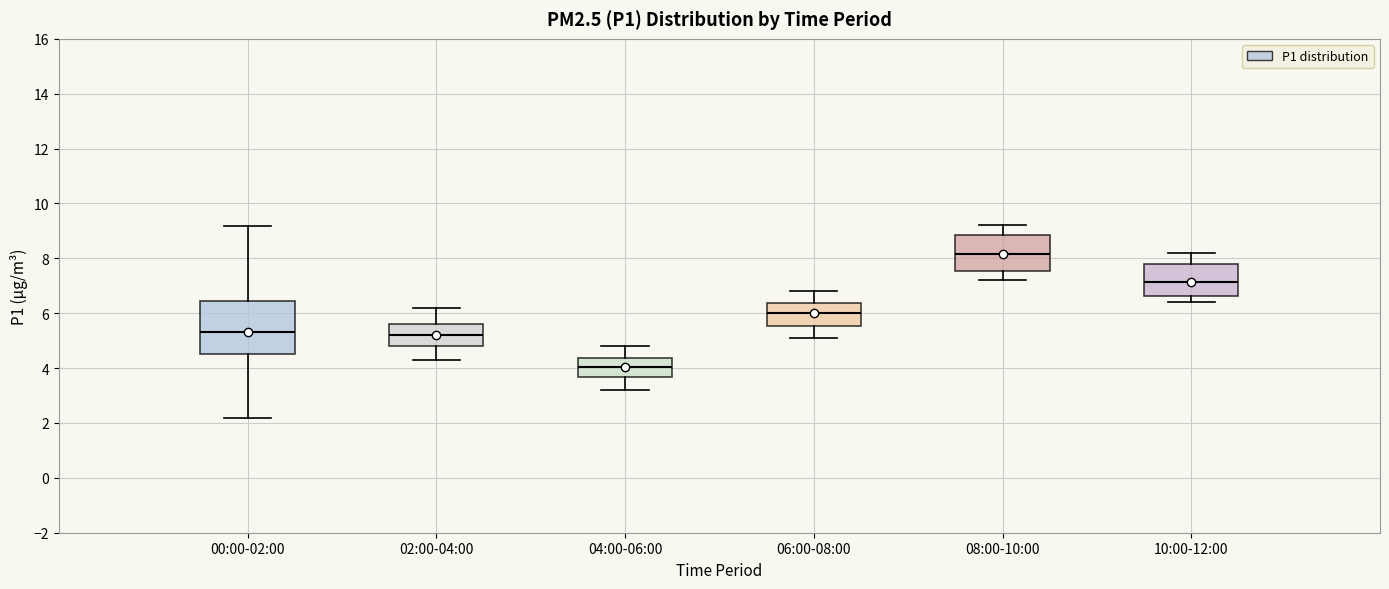

Which box's median line is the lowest?

04:00-06:00